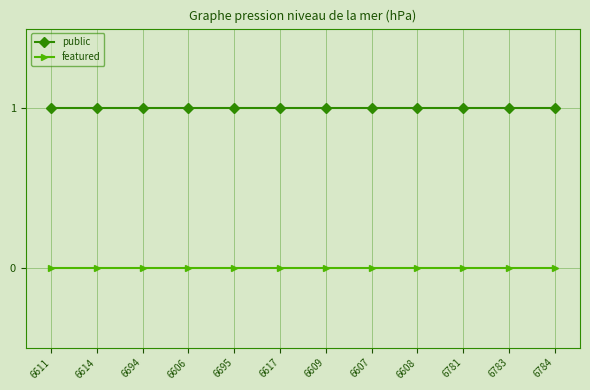

True or false: featured and public cross at least once.

False